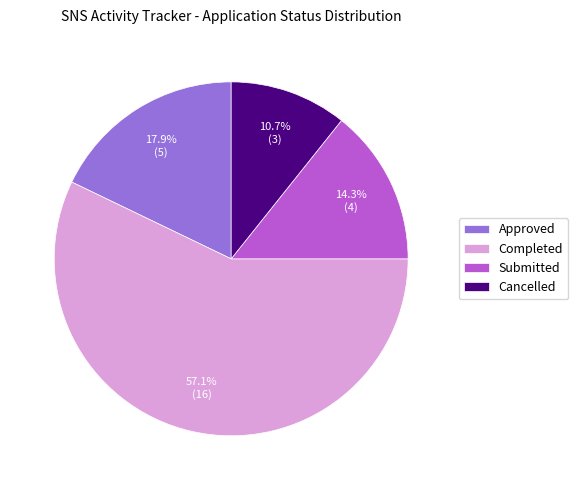

Approximately how many times larger is the value at Completed compared to Approved?

3.2